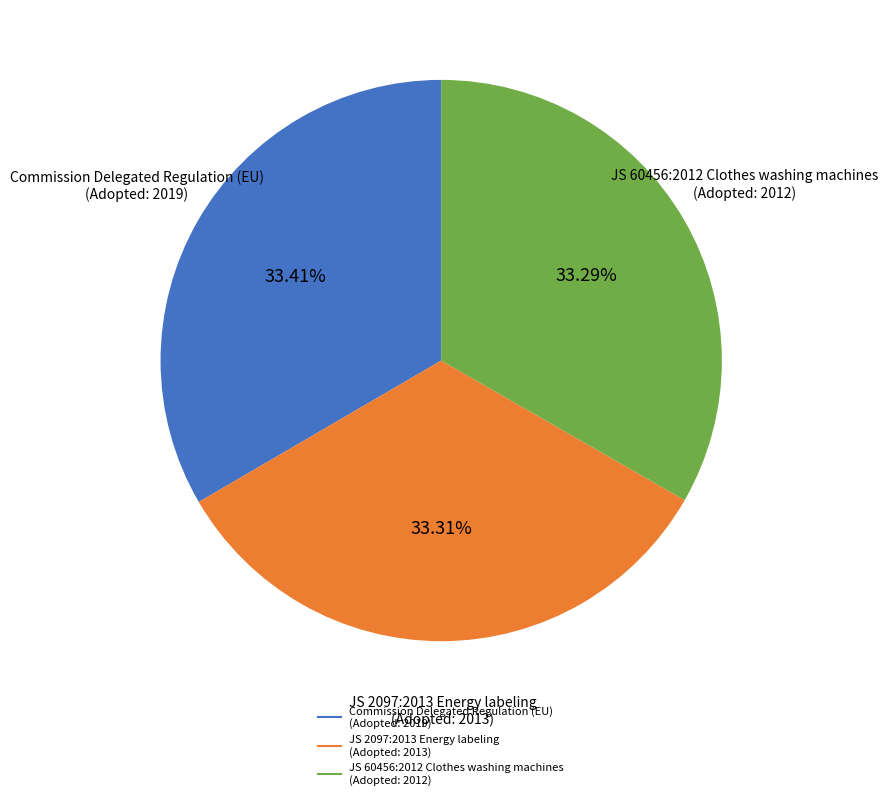

Approximately how many times larger is the value at JS 2097:2013 Energy labeling (Adopted: 2013) compared to JS 60456:2012 Clothes washing machines (Adopted: 2012)?

1.0